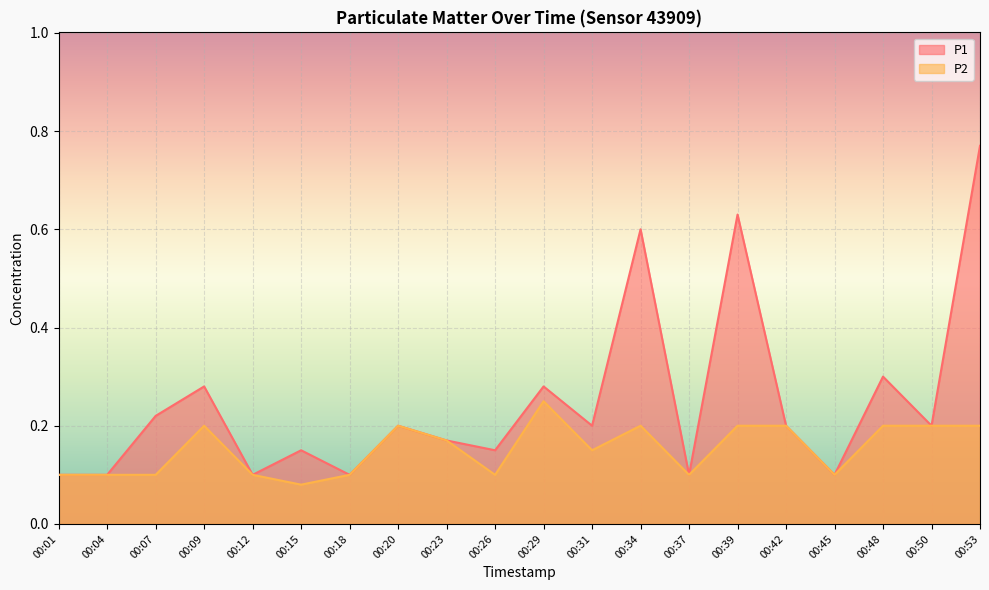

Rank the categories by P1 value from lowest to highest.

00:01, 00:04, 00:12, 00:18, 00:37, 00:45, 00:15, 00:26, 00:23, 00:20, 00:31, 00:42, 00:50, 00:07, 00:09, 00:29, 00:48, 00:34, 00:39, 00:53